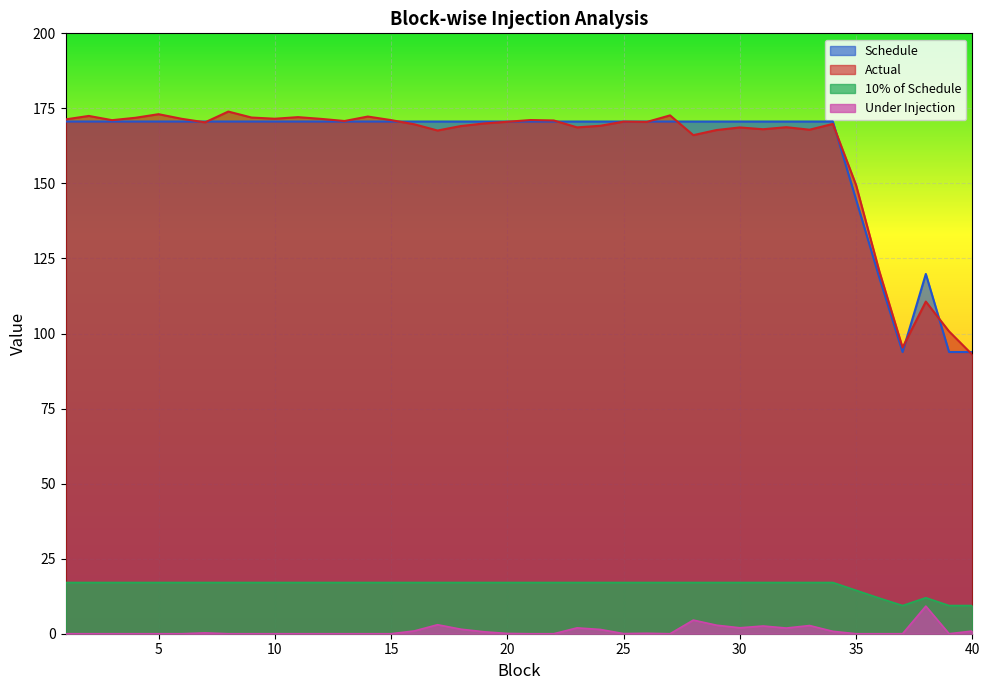

How many interior local peaks does the Under Injection series have?

8